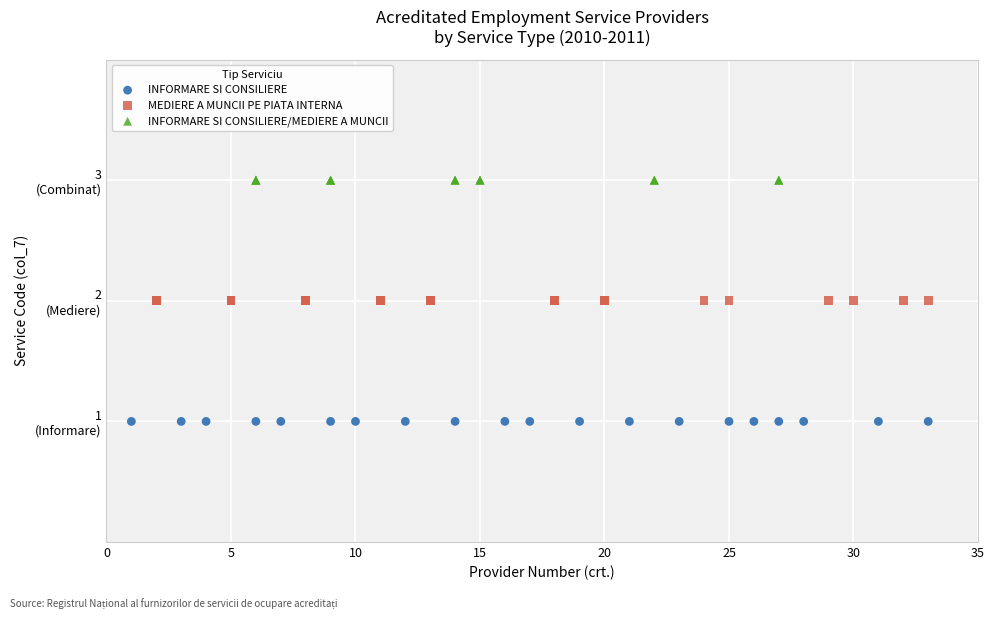

What are all the series names shown in the legend?

INFORMARE SI CONSILIERE, MEDIERE A MUNCII PE PIATA INTERNA, INFORMARE SI CONSILIERE/MEDIERE A MUNCII